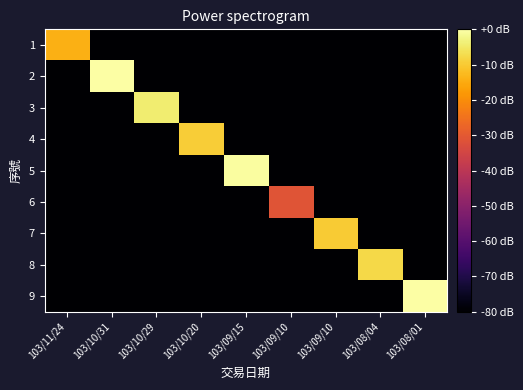

Reading right to left, what are all the values shown in this chart?

1: 103/08/01=-80.0	103/08/04=-80.0	103/09/10=-80.0	103/09/10=-80.0	103/09/15=-80.0	103/10/20=-80.0	103/10/29=-80.0	103/10/31=-80.0	103/11/24=-14.2
2: 103/08/01=-80.0	103/08/04=-80.0	103/09/10=-80.0	103/09/10=-80.0	103/09/15=-80.0	103/10/20=-80.0	103/10/29=-80.0	103/10/31=-0.3	103/11/24=-80.0
3: 103/08/01=-80.0	103/08/04=-80.0	103/09/10=-80.0	103/09/10=-80.0	103/09/15=-80.0	103/10/20=-80.0	103/10/29=-4.1	103/10/31=-80.0	103/11/24=-80.0
4: 103/08/01=-80.0	103/08/04=-80.0	103/09/10=-80.0	103/09/10=-80.0	103/09/15=-80.0	103/10/20=-9.7	103/10/29=-80.0	103/10/31=-80.0	103/11/24=-80.0
5: 103/08/01=-80.0	103/08/04=-80.0	103/09/10=-80.0	103/09/10=-80.0	103/09/15=-0.6	103/10/20=-80.0	103/10/29=-80.0	103/10/31=-80.0	103/11/24=-80.0
6: 103/08/01=-80.0	103/08/04=-80.0	103/09/10=-80.0	103/09/10=-31.0	103/09/15=-80.0	103/10/20=-80.0	103/10/29=-80.0	103/10/31=-80.0	103/11/24=-80.0
7: 103/08/01=-80.0	103/08/04=-80.0	103/09/10=-10.0	103/09/10=-80.0	103/09/15=-80.0	103/10/20=-80.0	103/10/29=-80.0	103/10/31=-80.0	103/11/24=-80.0
8: 103/08/01=-80.0	103/08/04=-7.7	103/09/10=-80.0	103/09/10=-80.0	103/09/15=-80.0	103/10/20=-80.0	103/10/29=-80.0	103/10/31=-80.0	103/11/24=-80.0
9: 103/08/01=0.0	103/08/04=-80.0	103/09/10=-80.0	103/09/10=-80.0	103/09/15=-80.0	103/10/20=-80.0	103/10/29=-80.0	103/10/31=-80.0	103/11/24=-80.0